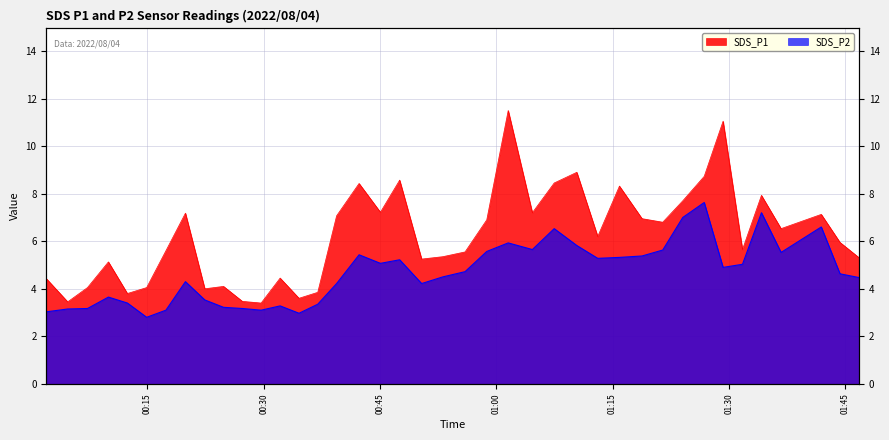

Reading left to right, extract all data points from this chart.

SDS_P1: 2022/08/04 00:01:57=4.4	2022/08/04 00:04:43=3.5	2022/08/04 00:07:16=4.0	2022/08/04 00:09:58=5.1	2022/08/04 00:12:25=3.8	2022/08/04 00:14:54=4.0	2022/08/04 00:17:23=5.6	2022/08/04 00:19:54=7.2	2022/08/04 00:22:24=4.0	2022/08/04 00:24:49=4.1	2022/08/04 00:27:15=3.5	2022/08/04 00:29:40=3.4	2022/08/04 00:32:07=4.5	2022/08/04 00:34:33=3.6	2022/08/04 00:36:58=3.9	2022/08/04 00:39:24=7.1	2022/08/04 00:42:18=8.4	2022/08/04 00:45:03=7.2	2022/08/04 00:47:32=8.6	2022/08/04 00:50:22=5.2	2022/08/04 00:53:06=5.3	2022/08/04 00:55:58=5.5	2022/08/04 00:58:46=6.9	2022/08/04 01:01:32=11.5	2022/08/04 01:04:39=7.2	2022/08/04 01:07:28=8.4	2022/08/04 01:10:23=8.9	2022/08/04 01:13:05=6.2	2022/08/04 01:15:53=8.3	2022/08/04 01:18:48=7.0	2022/08/04 01:21:28=6.8	2022/08/04 01:24:03=7.7	2022/08/04 01:26:49=8.7	2022/08/04 01:29:15=11.1	2022/08/04 01:31:45=5.7	2022/08/04 01:34:12=7.9	2022/08/04 01:36:44=6.5	2022/08/04 01:41:55=7.1	2022/08/04 01:44:20=6.0	2022/08/04 01:46:49=5.3
SDS_P2: 2022/08/04 00:01:57=3.0	2022/08/04 00:04:43=3.1	2022/08/04 00:07:16=3.2	2022/08/04 00:09:58=3.6	2022/08/04 00:12:25=3.4	2022/08/04 00:14:54=2.8	2022/08/04 00:17:23=3.1	2022/08/04 00:19:54=4.3	2022/08/04 00:22:24=3.5	2022/08/04 00:24:49=3.2	2022/08/04 00:27:15=3.2	2022/08/04 00:29:40=3.1	2022/08/04 00:32:07=3.3	2022/08/04 00:34:33=3.0	2022/08/04 00:36:58=3.4	2022/08/04 00:39:24=4.2	2022/08/04 00:42:18=5.4	2022/08/04 00:45:03=5.1	2022/08/04 00:47:32=5.2	2022/08/04 00:50:22=4.2	2022/08/04 00:53:06=4.5	2022/08/04 00:55:58=4.7	2022/08/04 00:58:46=5.6	2022/08/04 01:01:32=5.9	2022/08/04 01:04:39=5.7	2022/08/04 01:07:28=6.5	2022/08/04 01:10:23=5.8	2022/08/04 01:13:05=5.3	2022/08/04 01:15:53=5.3	2022/08/04 01:18:48=5.4	2022/08/04 01:21:28=5.6	2022/08/04 01:24:03=7.0	2022/08/04 01:26:49=7.6	2022/08/04 01:29:15=4.9	2022/08/04 01:31:45=5.0	2022/08/04 01:34:12=7.2	2022/08/04 01:36:44=5.5	2022/08/04 01:41:55=6.6	2022/08/04 01:44:20=4.6	2022/08/04 01:46:49=4.5